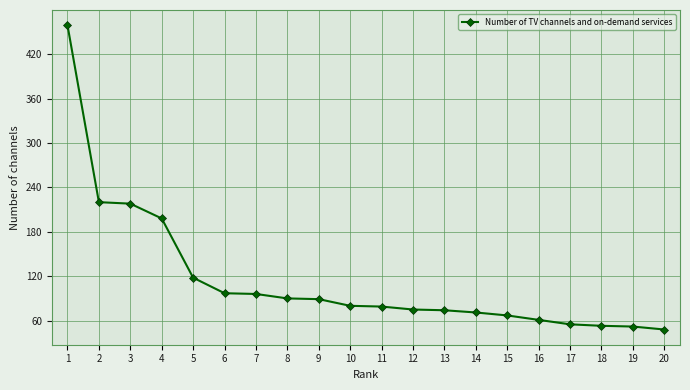

Is it true that the value at 4 is 198?

True